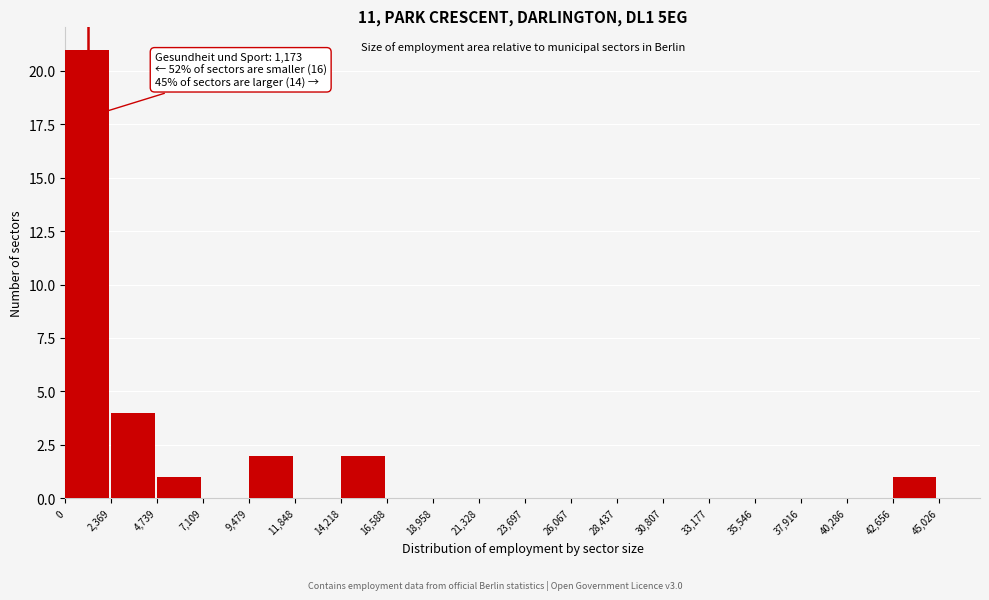

Over which range of the x-axis is the bar tallest?

0 to 2,369